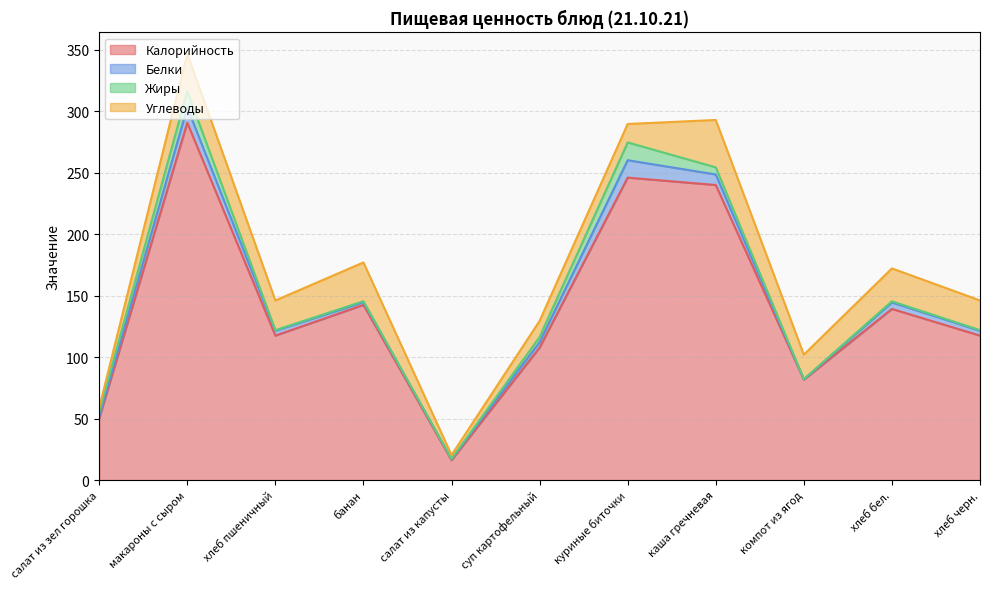

Rank the series at салат из капусты from highest to lowest value.

Калорийность, Углеводы, Белки, Жиры